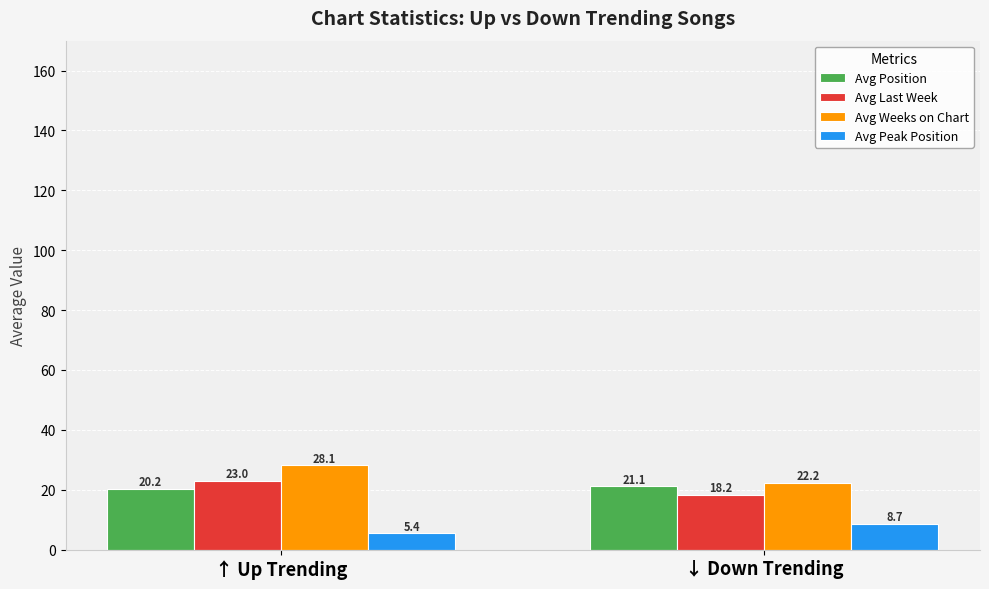

How many data points in Avg Last Week are less than 23?

1